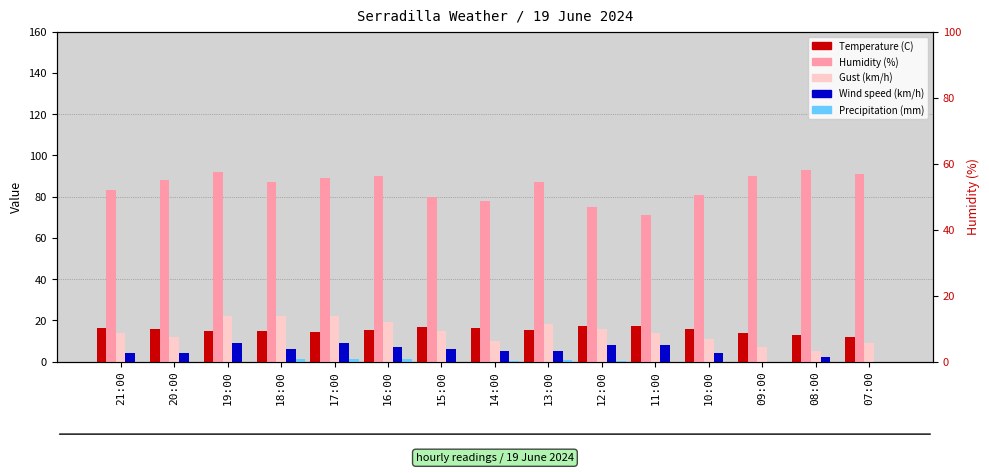

List the series in order of their peak value, highest first.

Humidity (%), Gust (km/h), Temperature (C), Wind speed (km/h), Precipitation (mm)